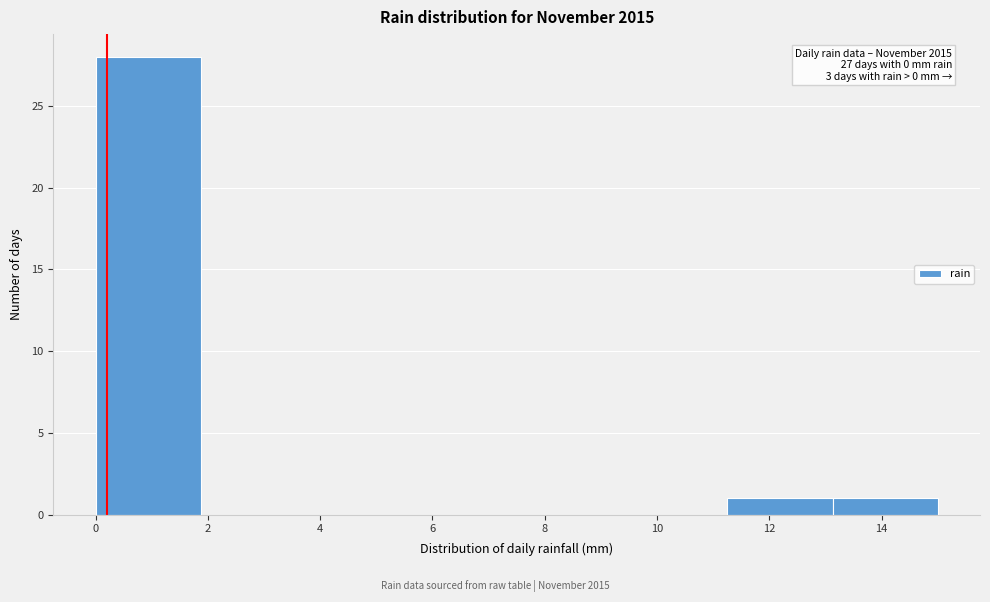

Over which range of the x-axis is the bar tallest?

0.0 to 1.8